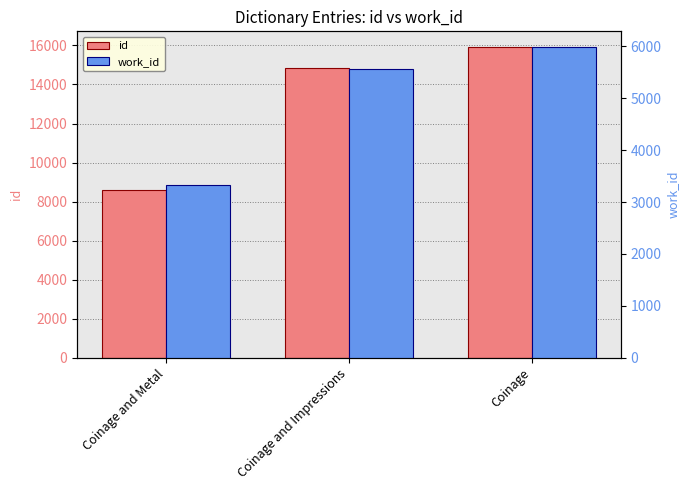

What is the sum of all id values?

39387